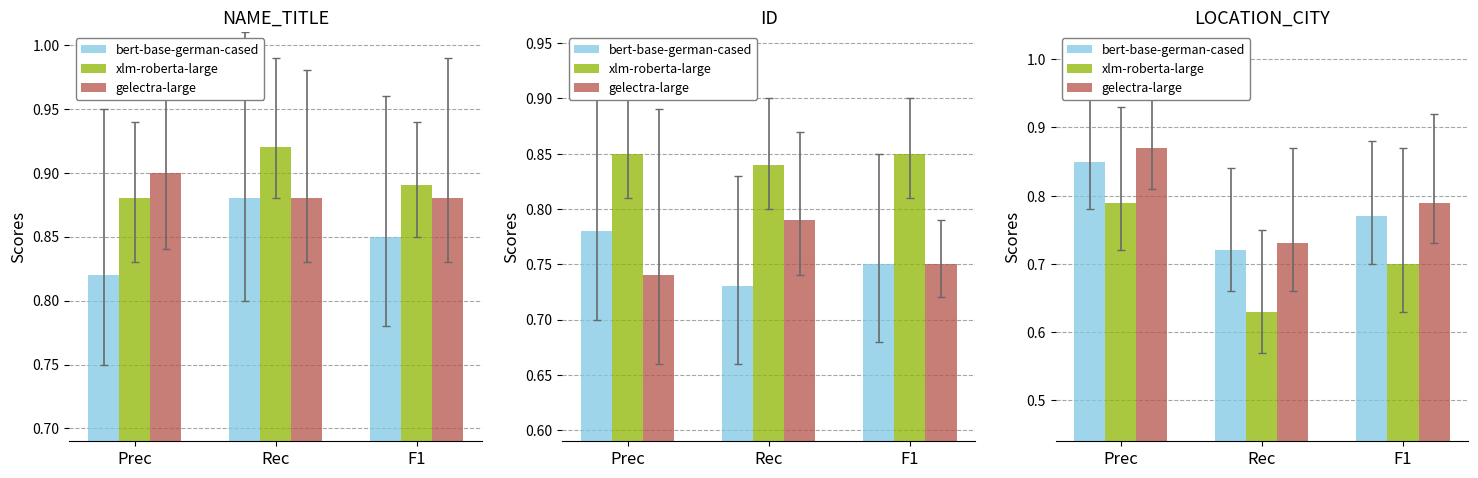

What is the label of the 1st bar from the right?

F1